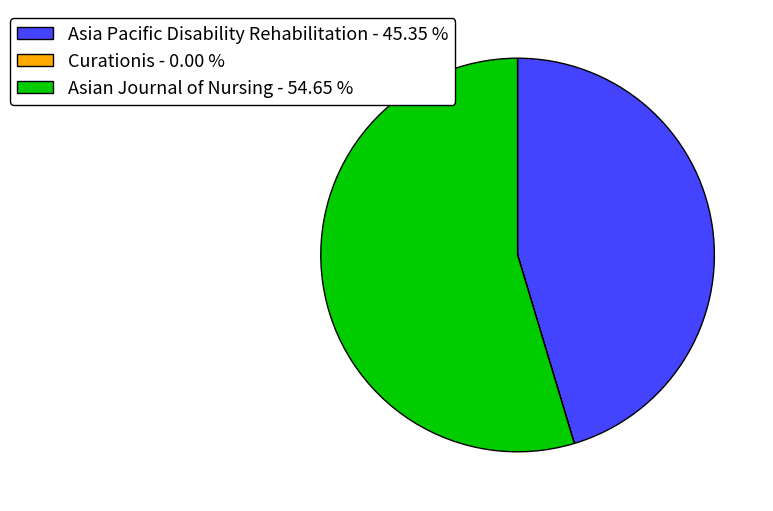

True or false: Asia Pacific Disability Rehabilitation accounts for 58% of the total.

False